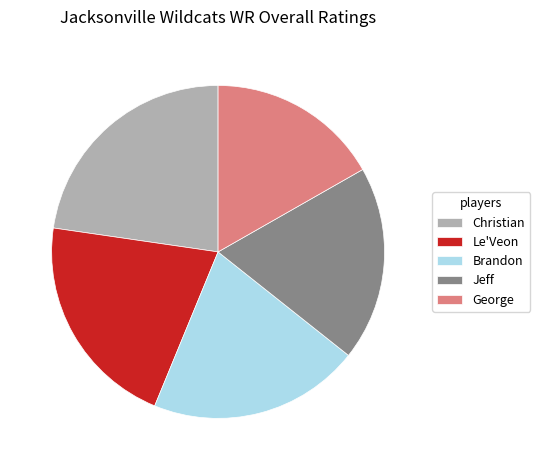

What is the largest slice in the pie chart?

Christian